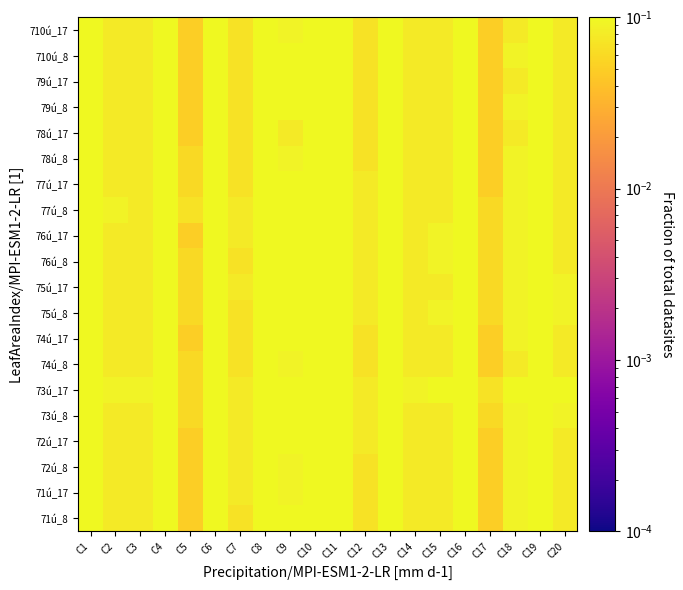

At how many categories does at least one series exceed 0?

20